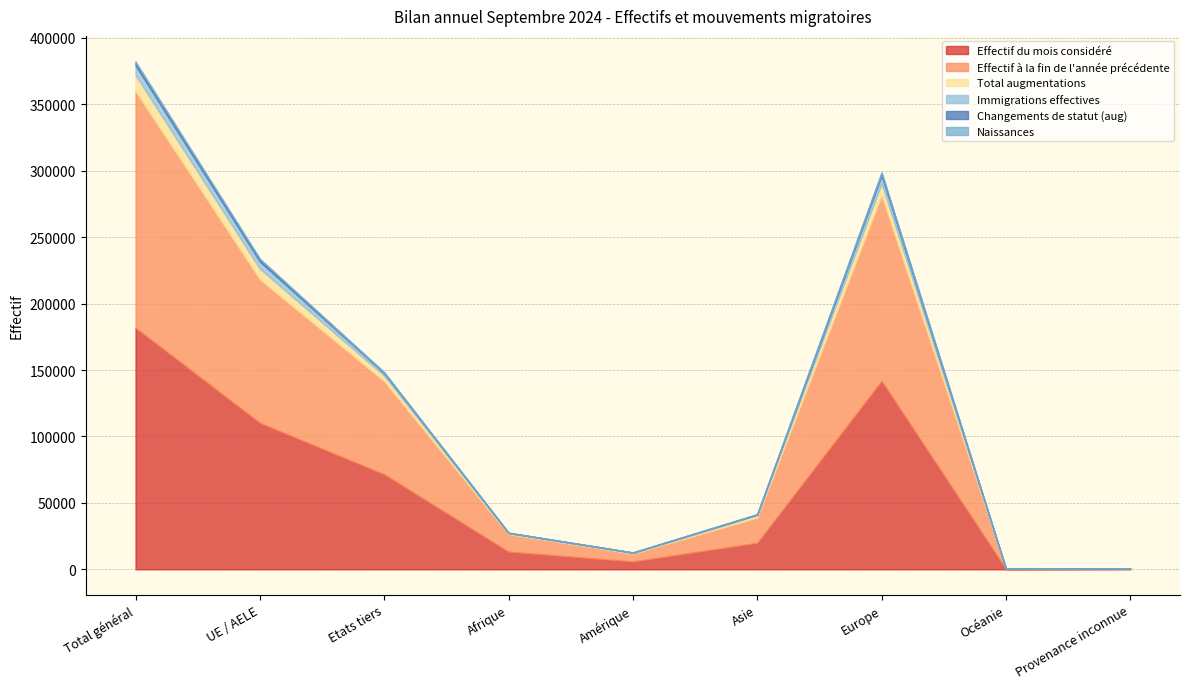

True or false: Immigrations effectives and Effectif à la fin de l'année précédente intersect in this chart.

False